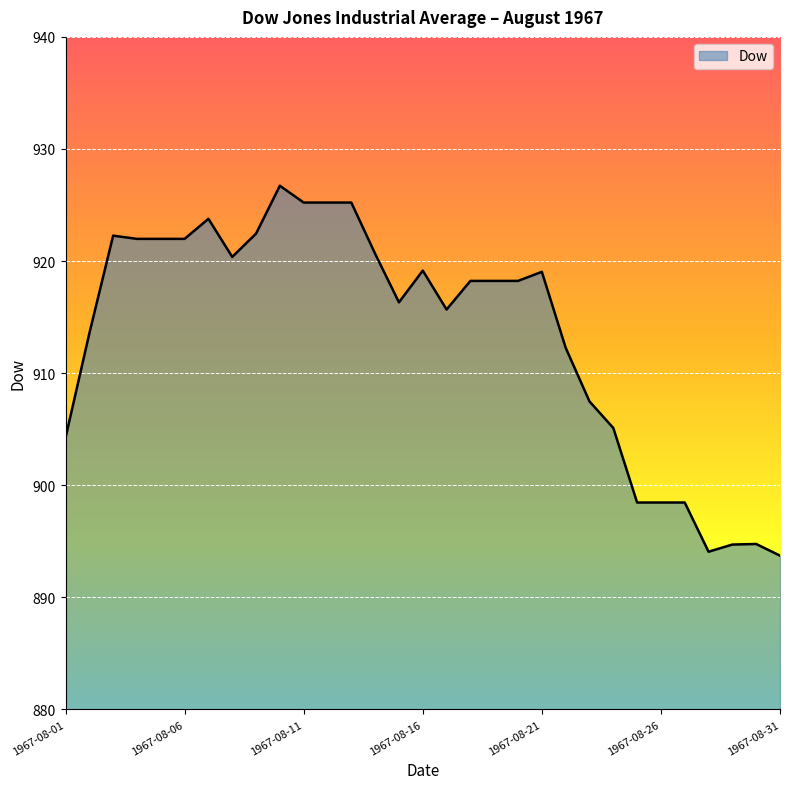

What is the smallest value displayed?

893.7